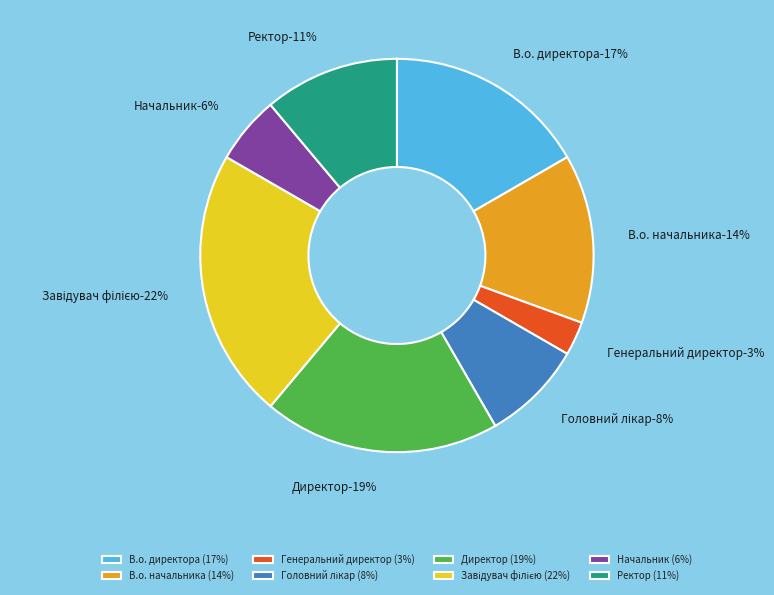

The В.о. директора slice represents 8% of the pie. True or false?

False